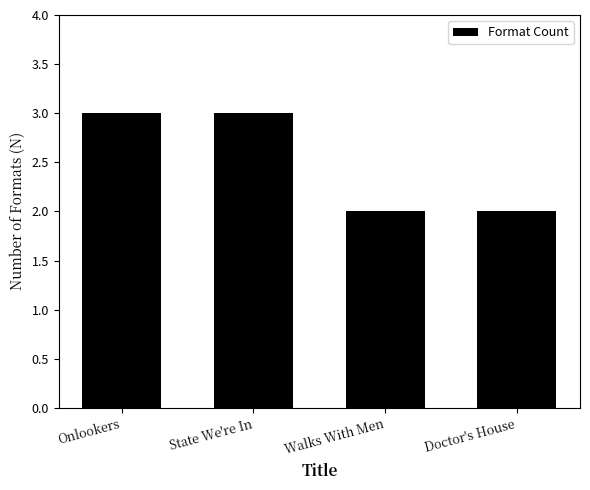

What is the maximum value shown in the chart?

3